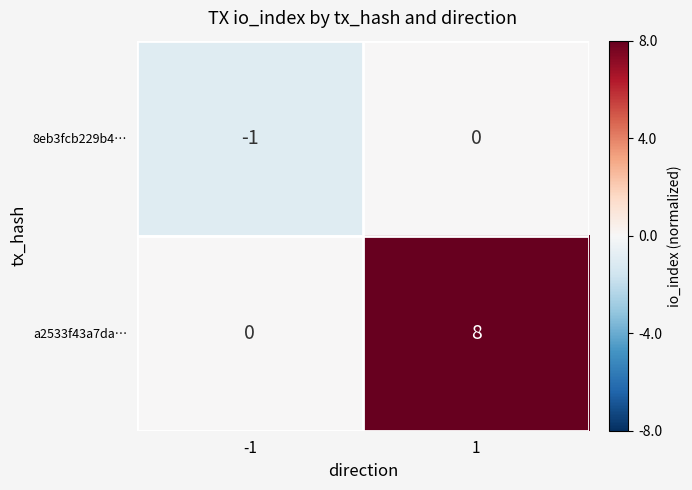

Which category has the highest value across all series?

1